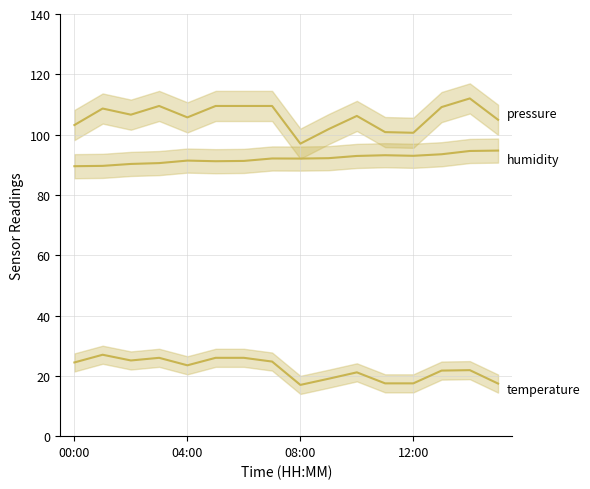

True or false: humidity has more than 1 points higher than both neighbors.

True